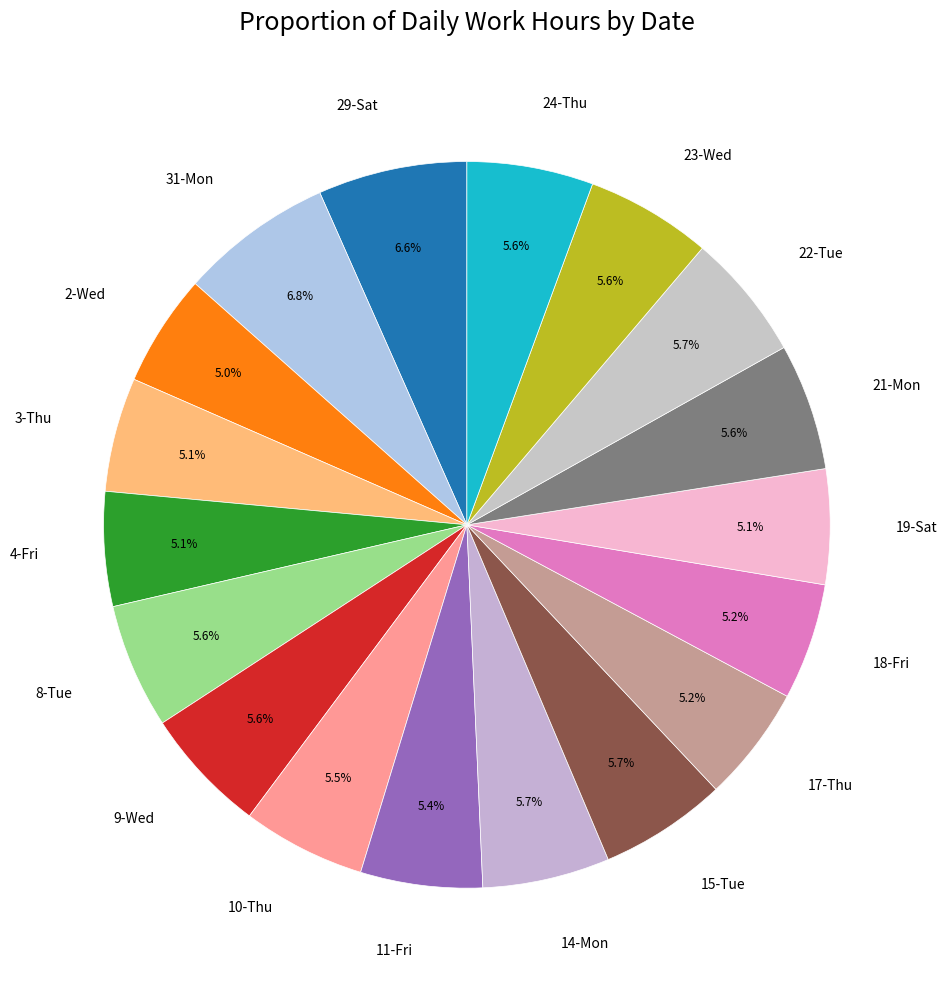

What is the ratio of the value at 22-Tue to the value at 18-Fri?

1.1